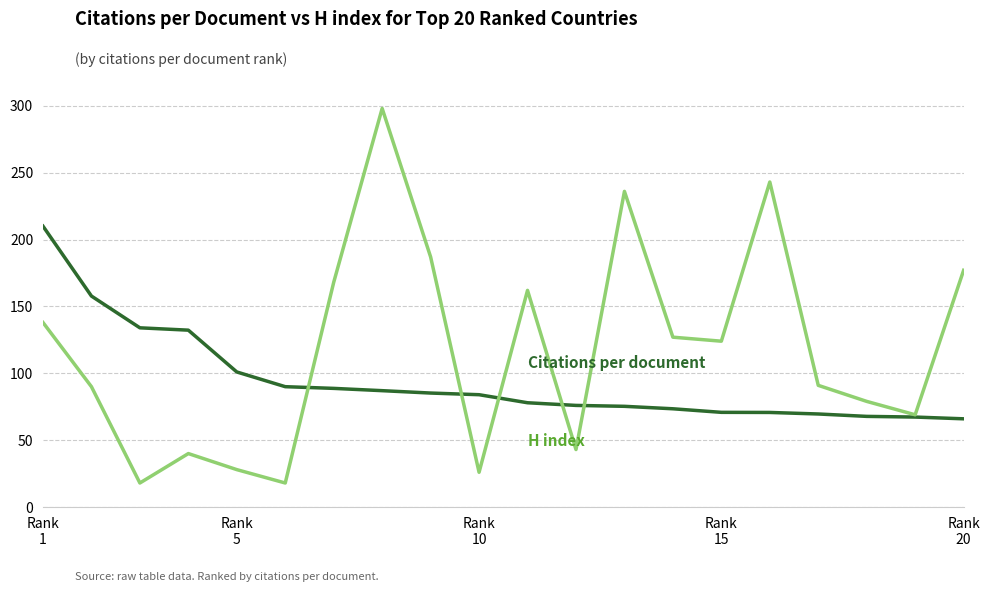

What is the greatest value displayed?

298.0